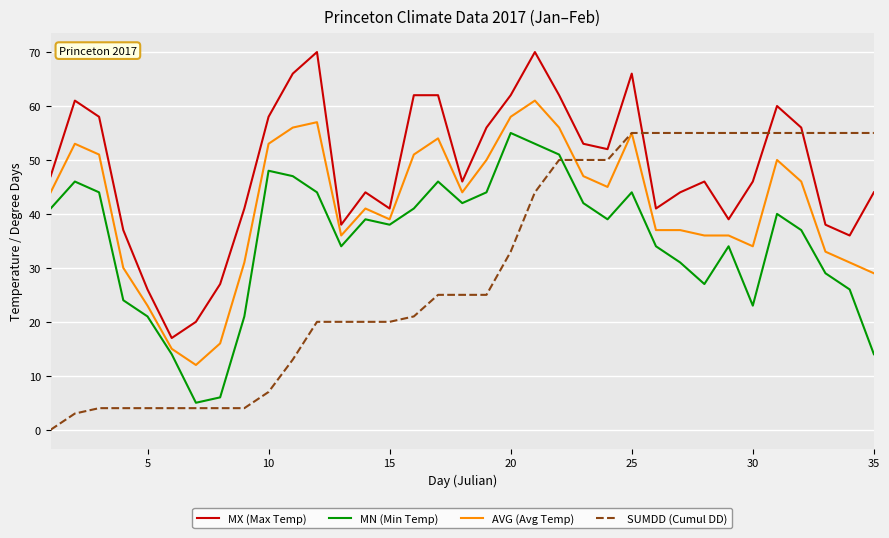

In MX (Max Temp), how many points are lower than both neighbors (excluding endpoints)?

8